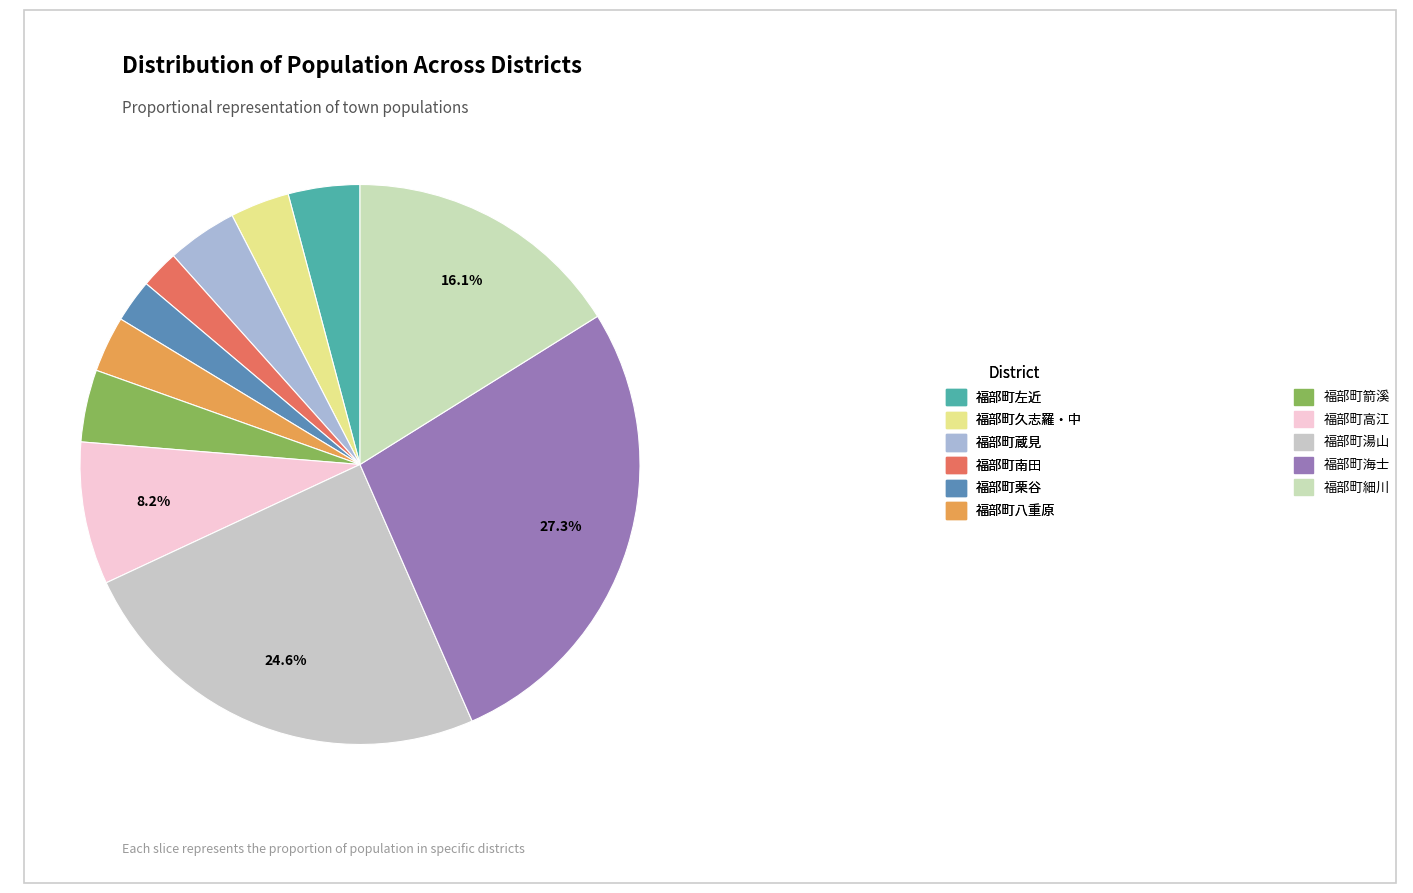

True or false: 福部町栗谷 accounts for 2% of the total.

True